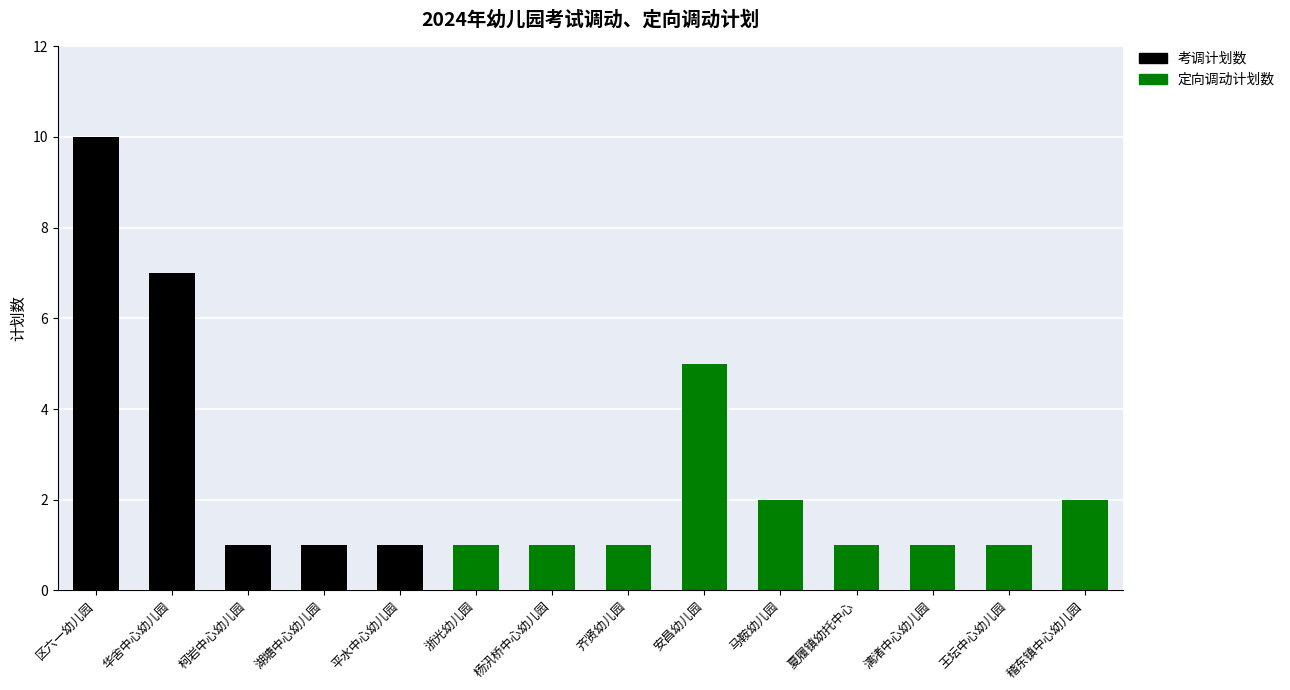

Is it true that 考调计划数 equals 0 at 浙光幼儿园?

True